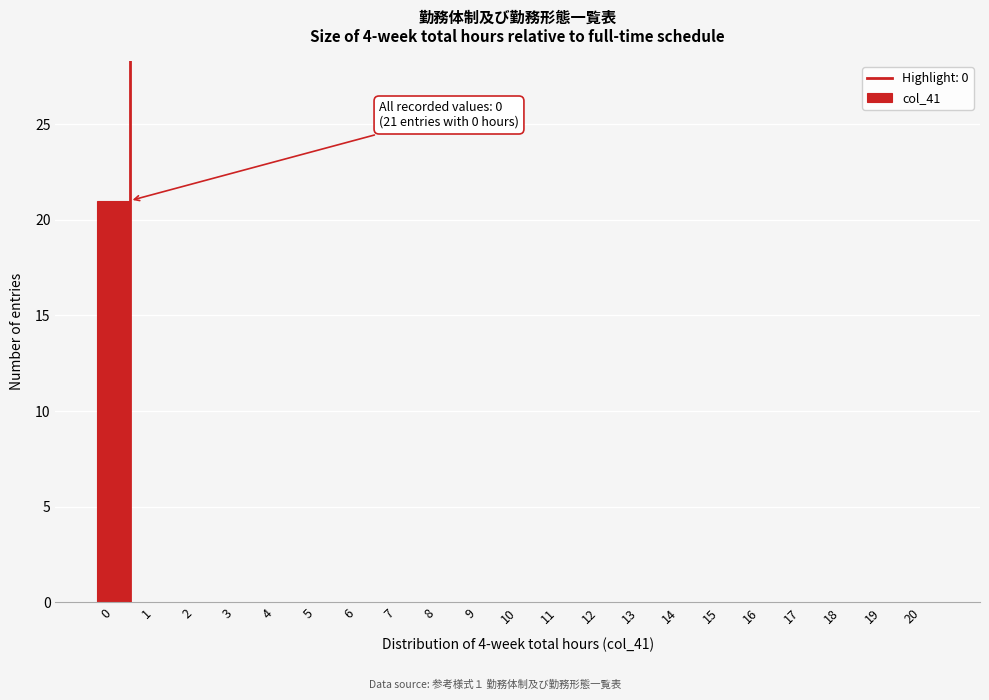

Reading right to left, extract all data points from this chart.

20=0	19=0	18=0	17=0	16=0	15=0	14=0	13=0	12=0	11=0	10=0	9=0	8=0	7=0	6=0	5=0	4=0	3=0	2=0	1=0	0=21